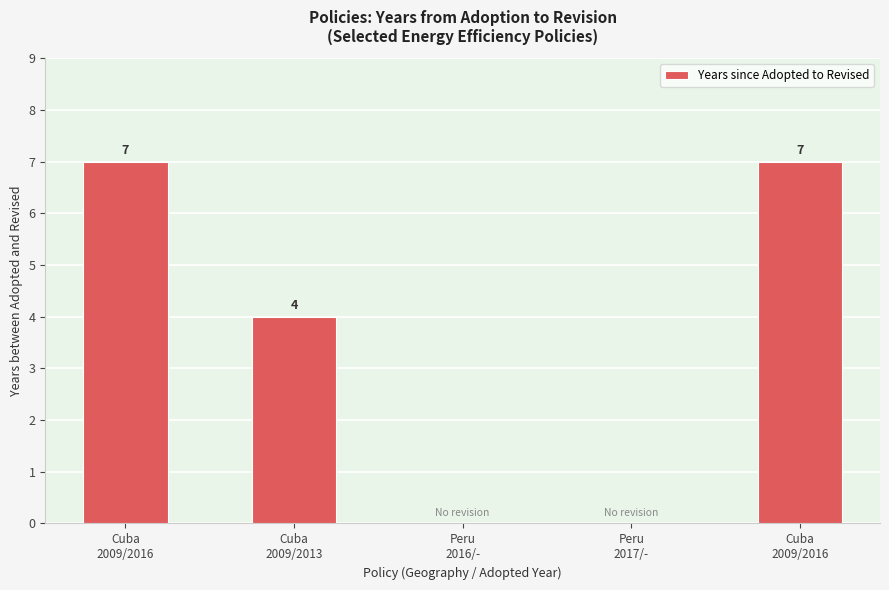

Where does the data first go above 4?

Cuba
2009/2016